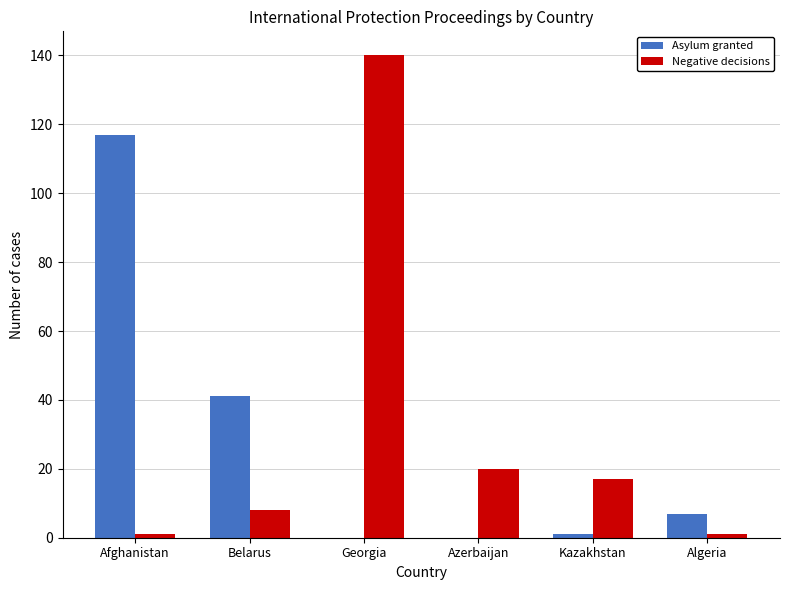

Which series changed the most between Belarus and Algeria?

Asylum granted